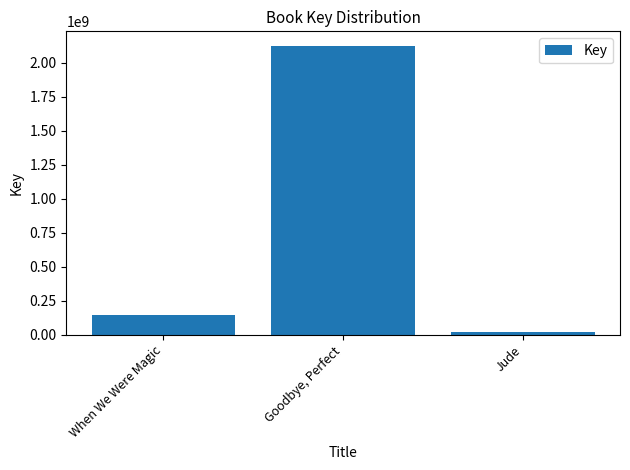

Rank the categories by value from lowest to highest.

Jude, When We Were Magic, Goodbye, Perfect